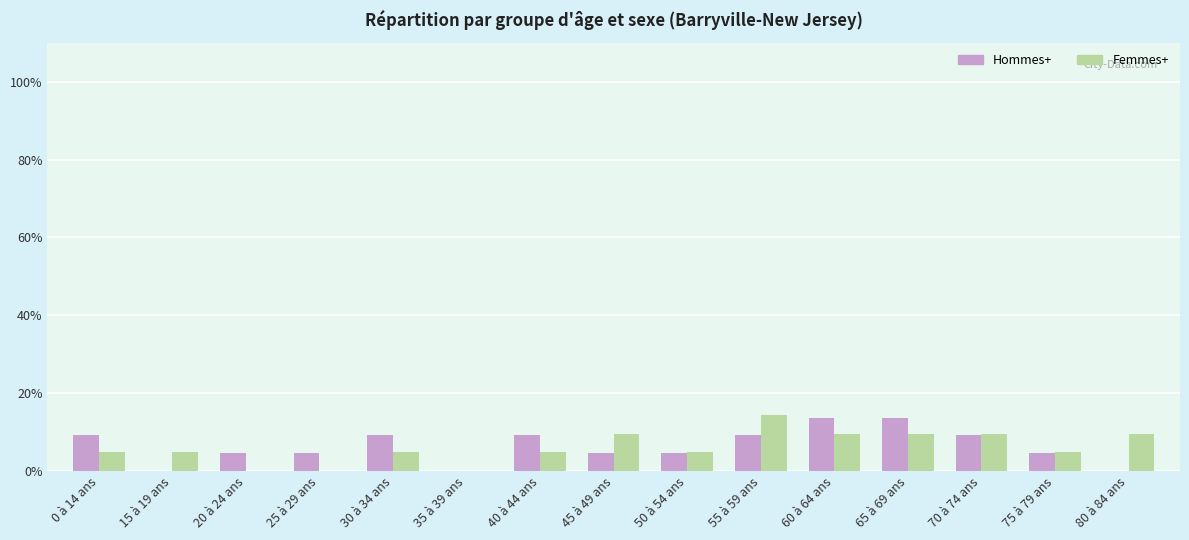

What is the total value across all series at 50 à 54 ans?

9.3